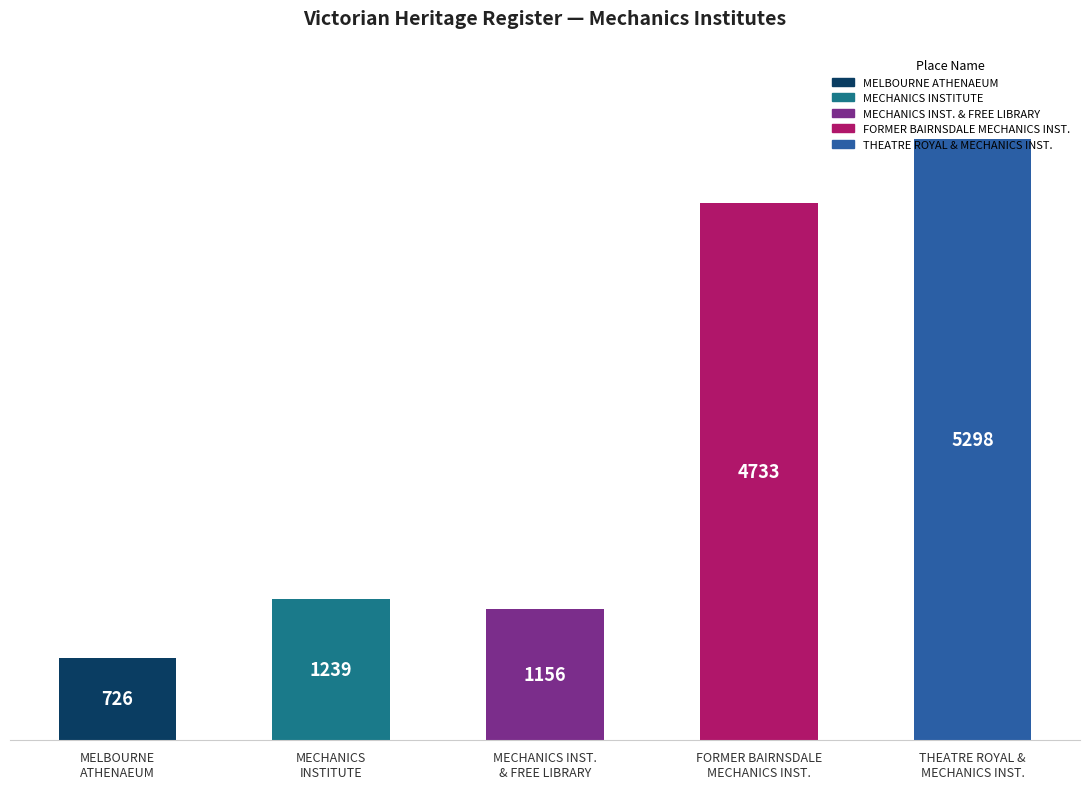

Which category has the lowest value across all series?

MELBOURNE
ATHENAEUM